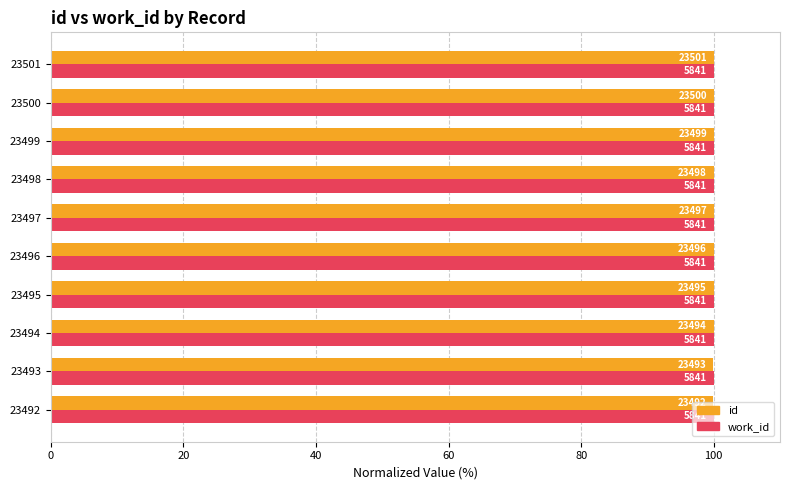

What position from the right is 20?

9